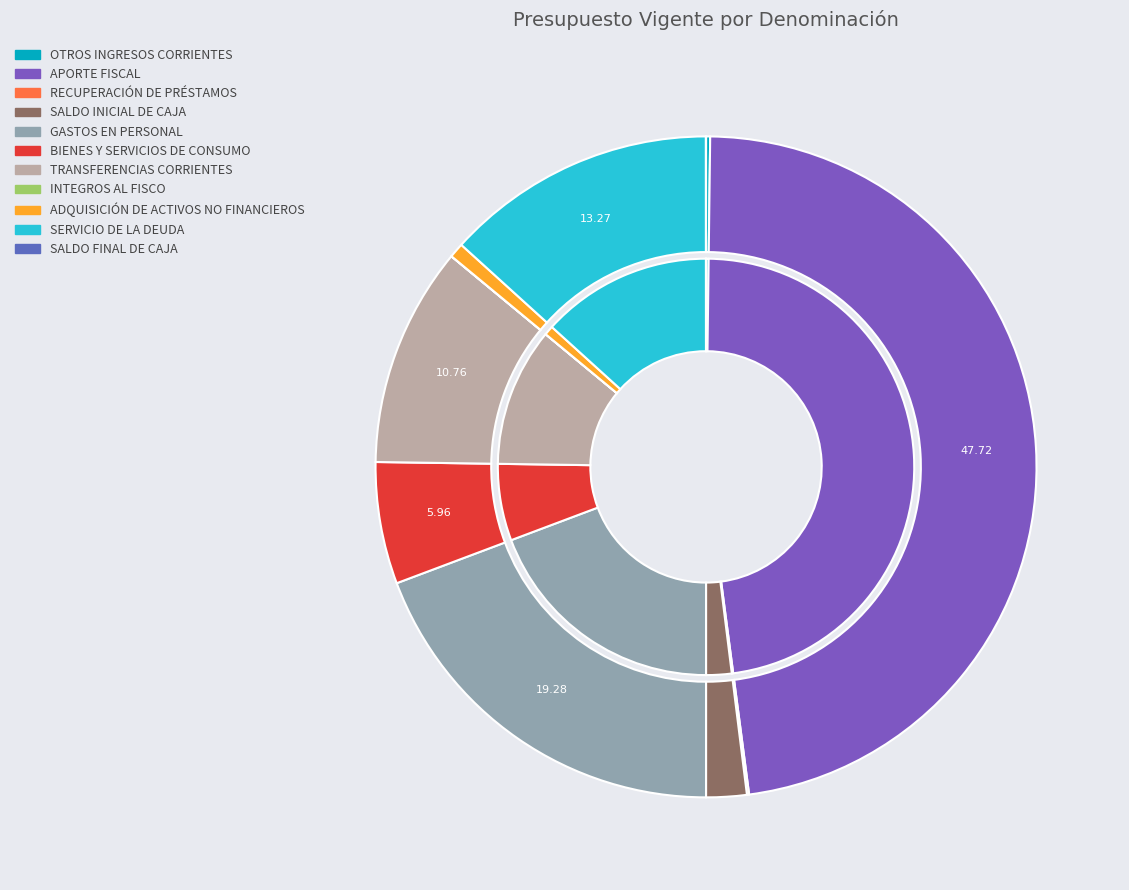

To the nearest percent, what is the combined percentage of SERVICIO DE LA DEUDA and SALDO INICIAL DE CAJA?

15%